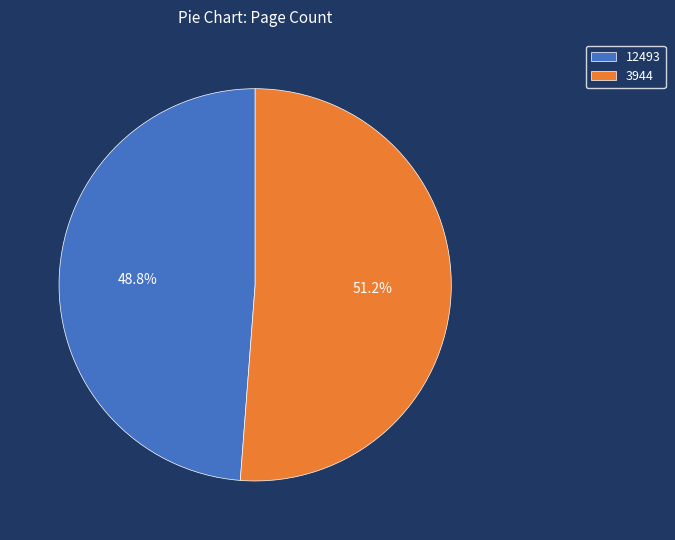

How much of the chart is everything except 12493?

51.2%